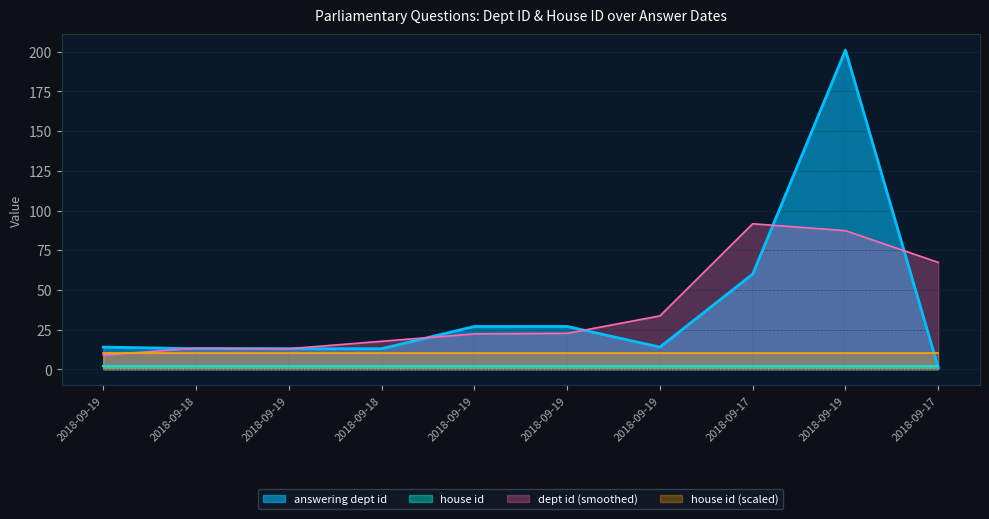

What is the ratio of the value at 2018-09-19 to the value at 2018-09-18?

1.1